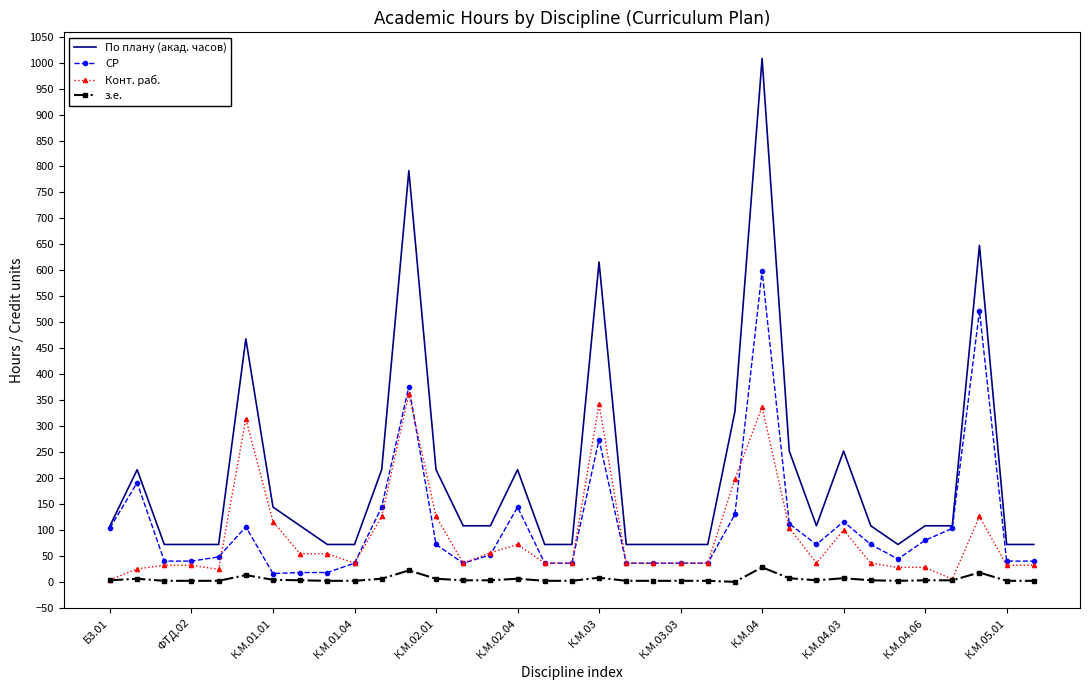

Which series has the largest total across all categories?

По плану (акад. часов)